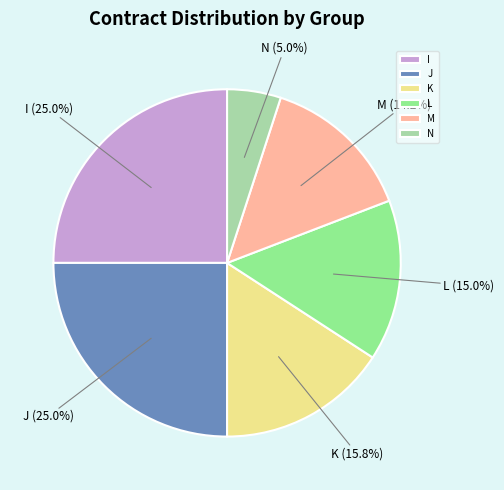

To the nearest percent, what percentage of the pie is N?

5%